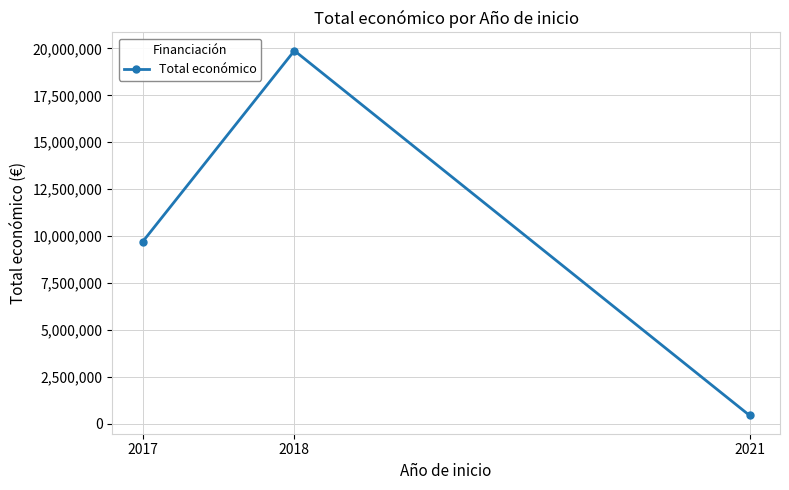

What is the approximate value at 2018, to the nearest 100?

19878400